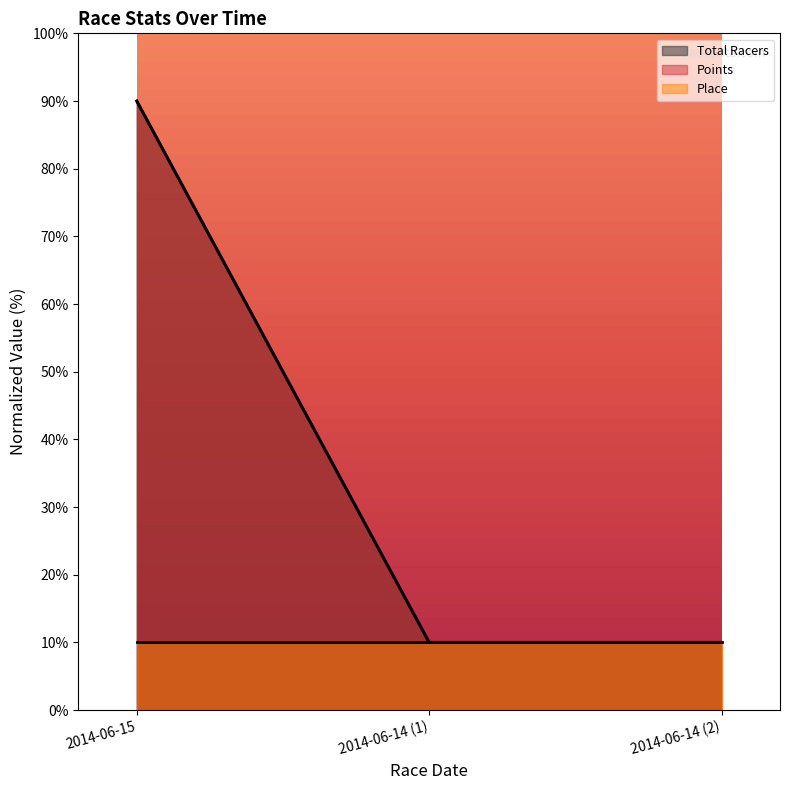

What is the sum of all Total Racers values?

110.0